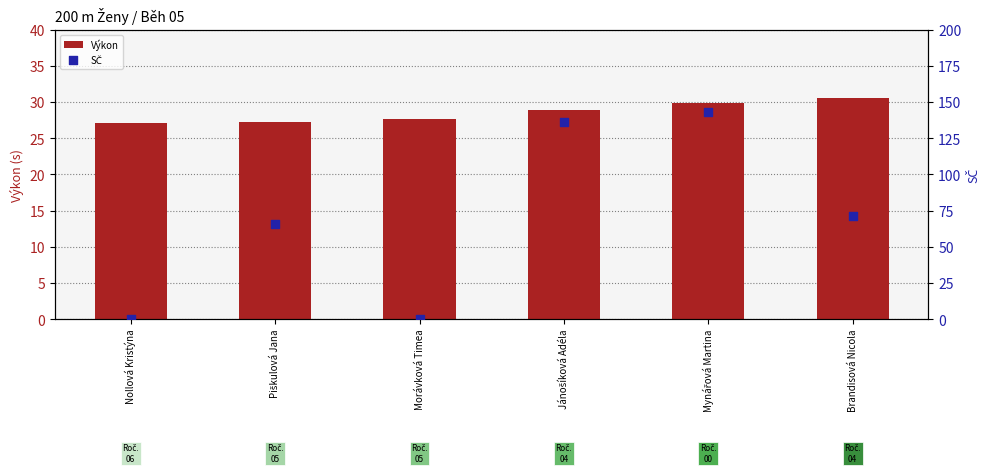

What are all the series names shown in the legend?

Výkon, SČ